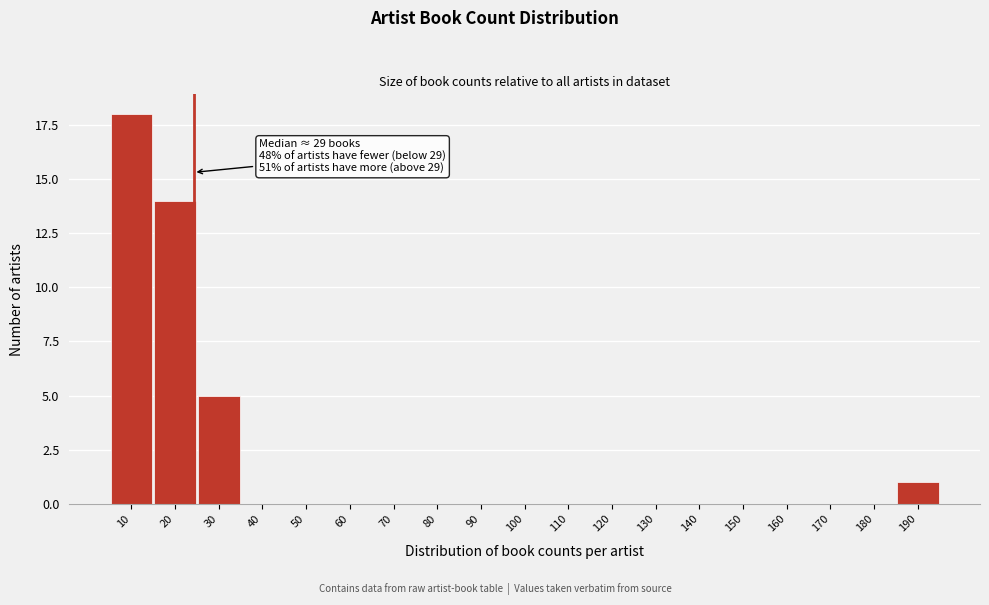

Reading right to left, list all the values displayed in this chart.

190=1	180=0	170=0	160=0	150=0	140=0	130=0	120=0	110=0	100=0	90=0	80=0	70=0	60=0	50=0	40=0	30=5	20=14	10=18